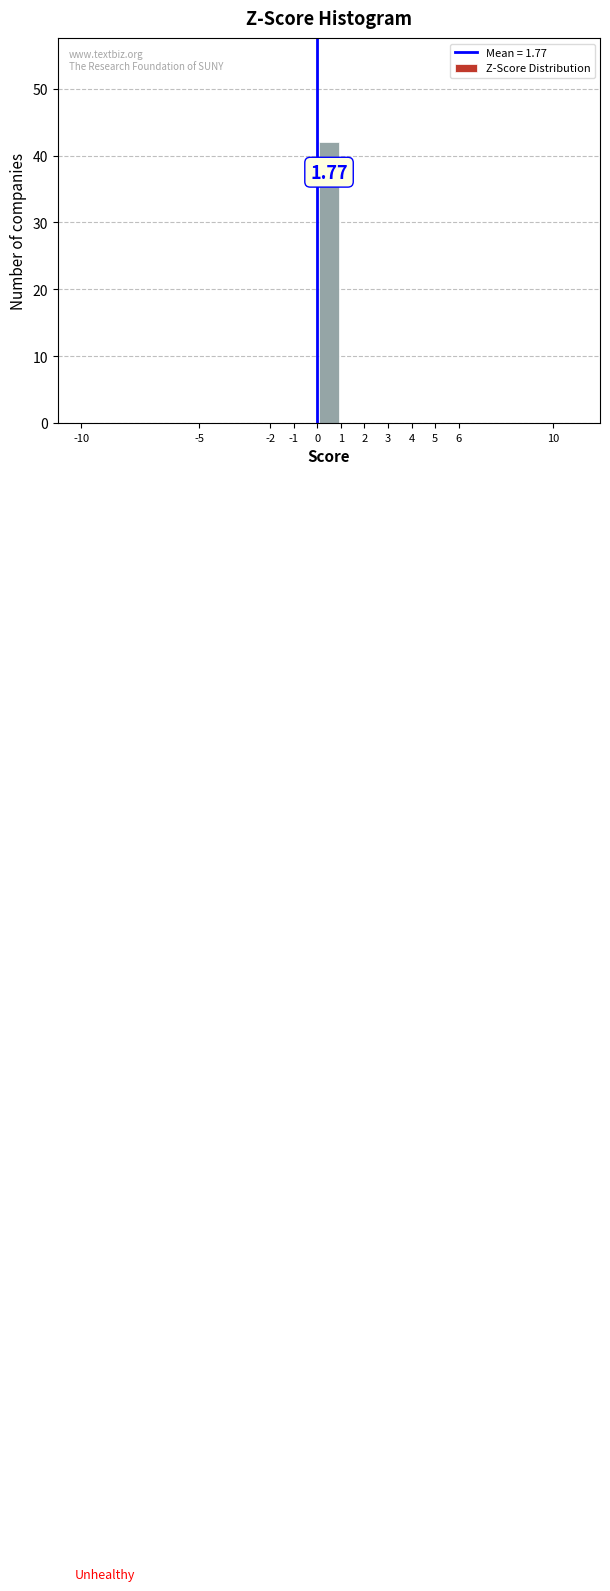

Over which range of the x-axis is the bar tallest?

0 to 1